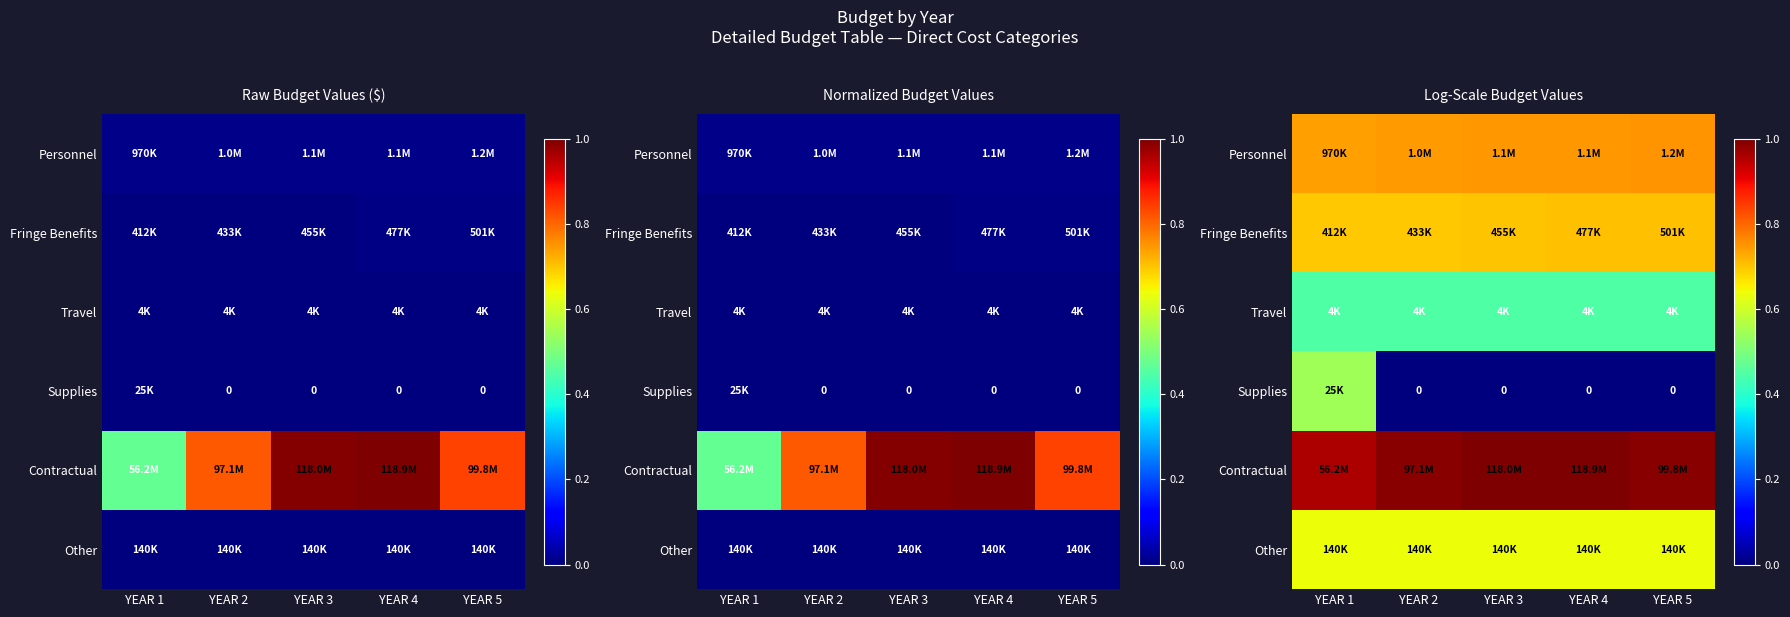

Read the Other value at YEAR 5.

0.6